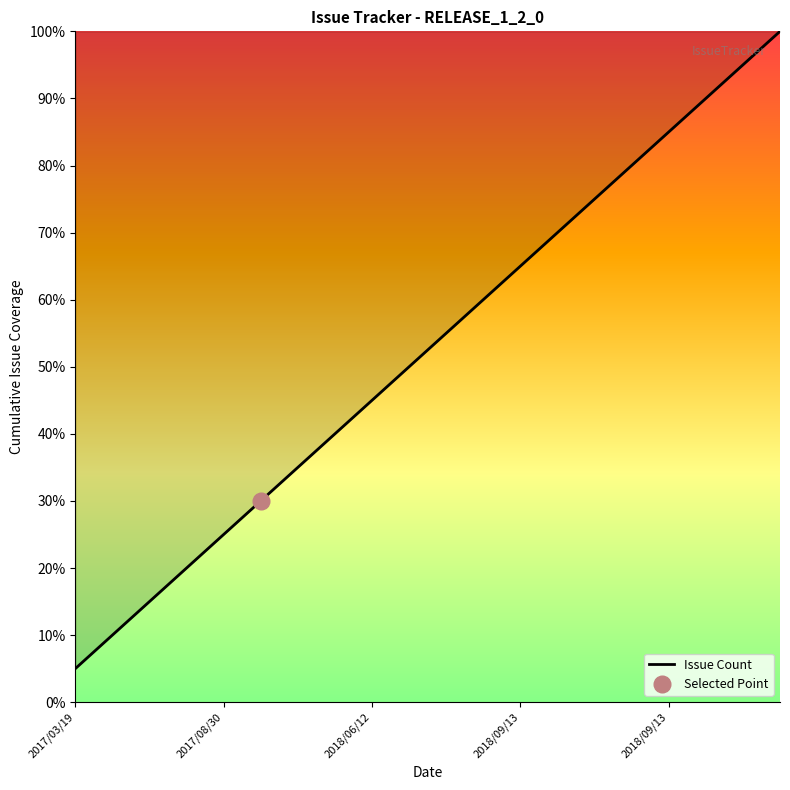

How many lines are shown in the chart?

1